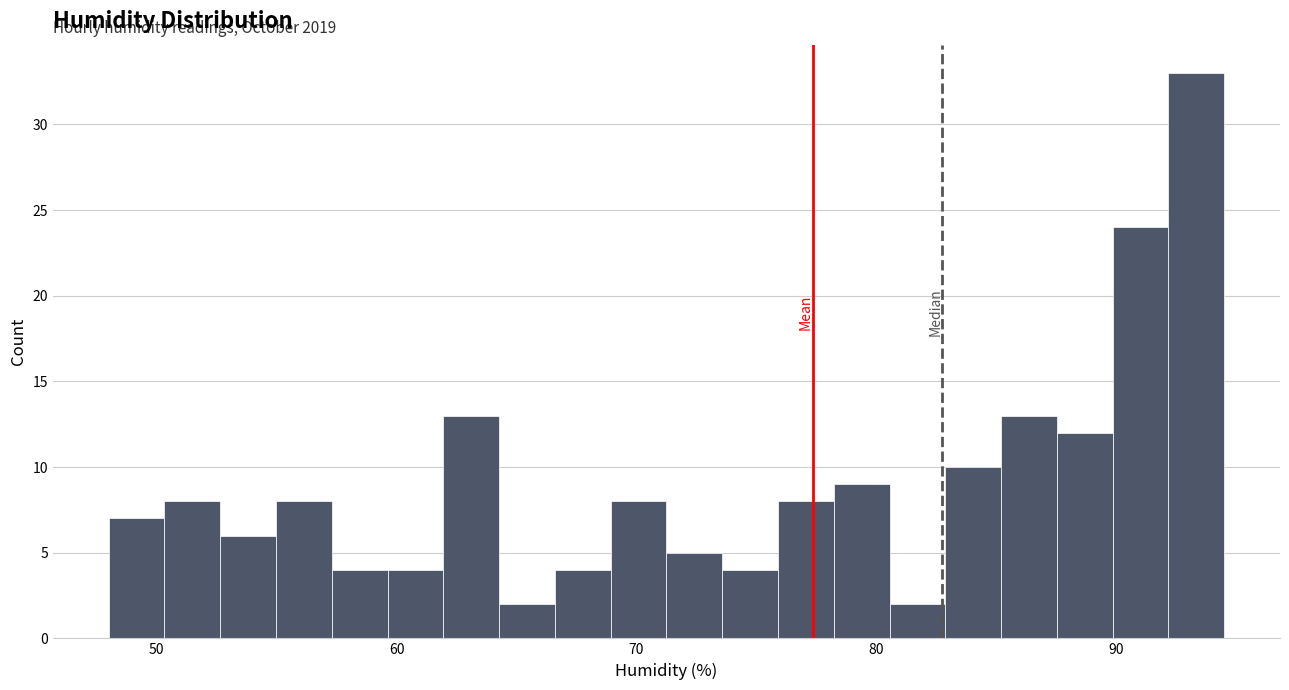

Read against the x-axis, roughly where is the centre of the tallest bar?

93